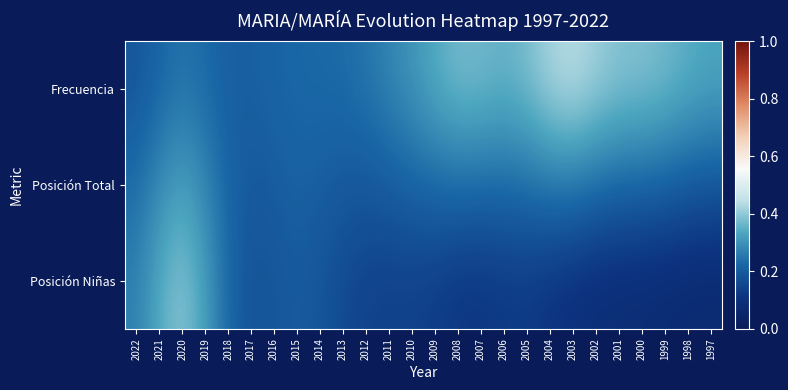

Which series changed the most between 2020 and 2006?

Posición Niñas